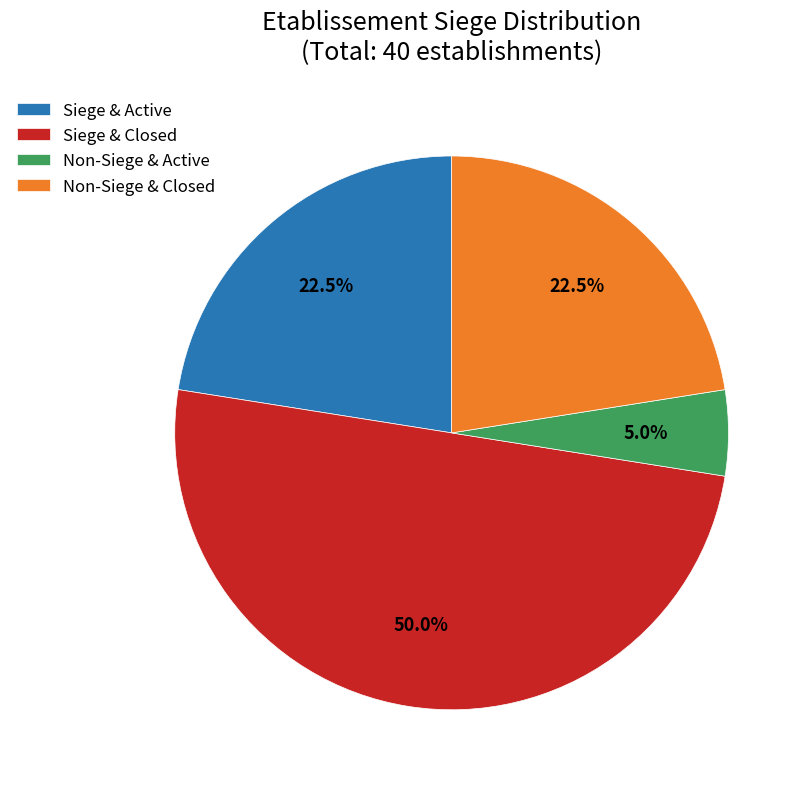

What is the largest slice in the pie chart?

Siege & Closed